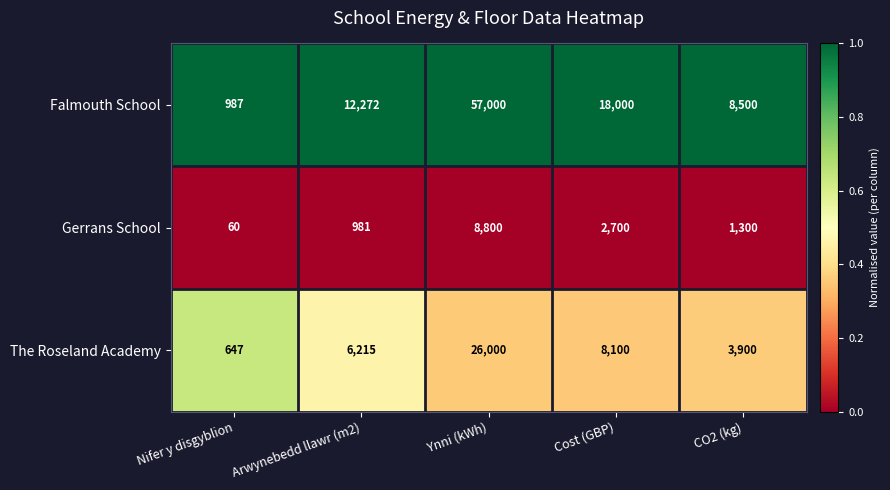

What is the smallest value displayed?

60